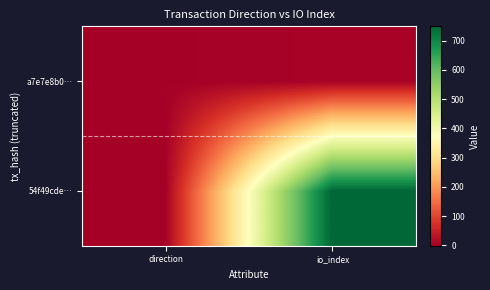

What is the difference between the highest and lowest values at direction?

2